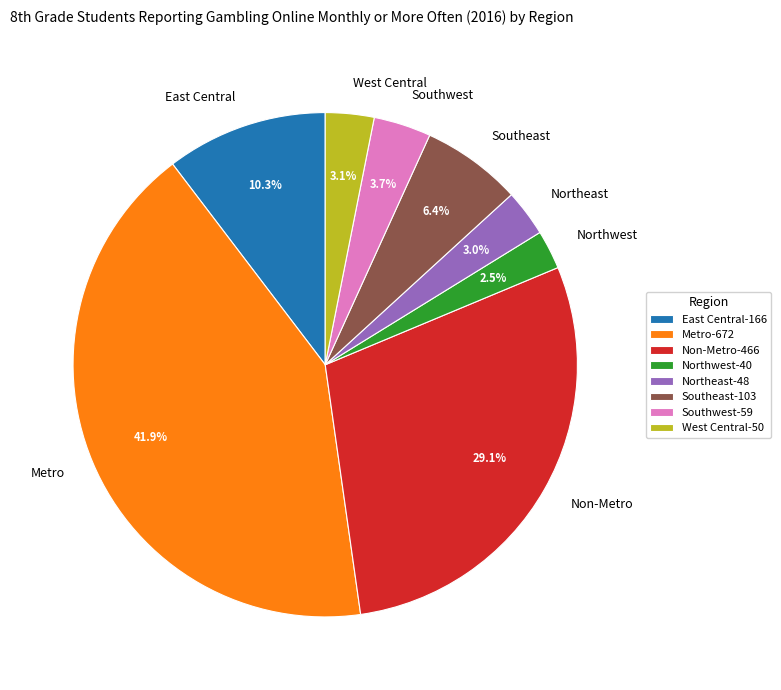

To the nearest percent, what is the combined percentage of Metro and West Central?

45%